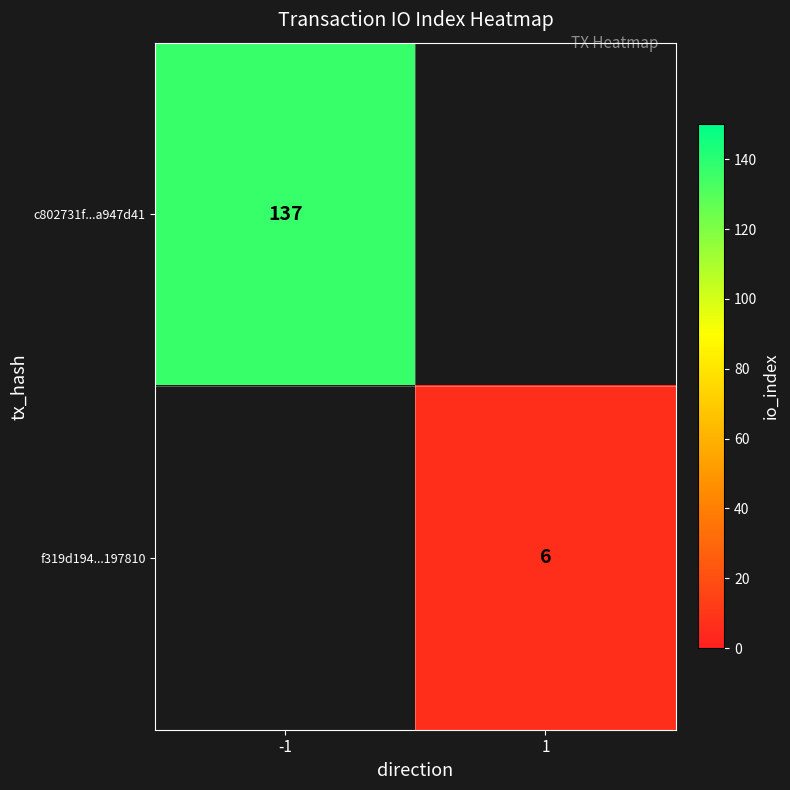

How many data points does each series have?

2